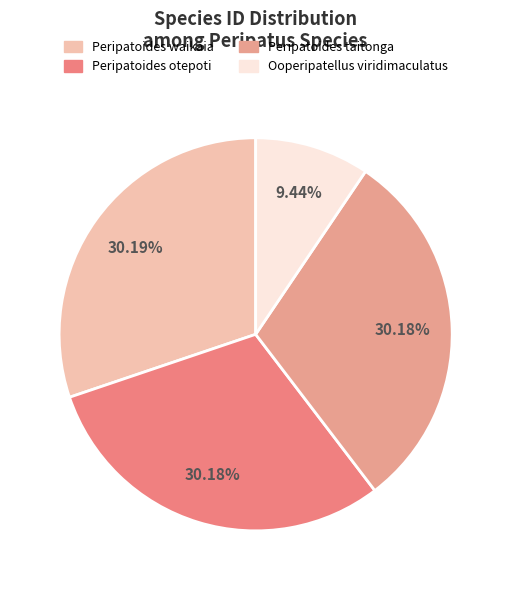

Is Peripatoides taitonga the majority of the pie?

No